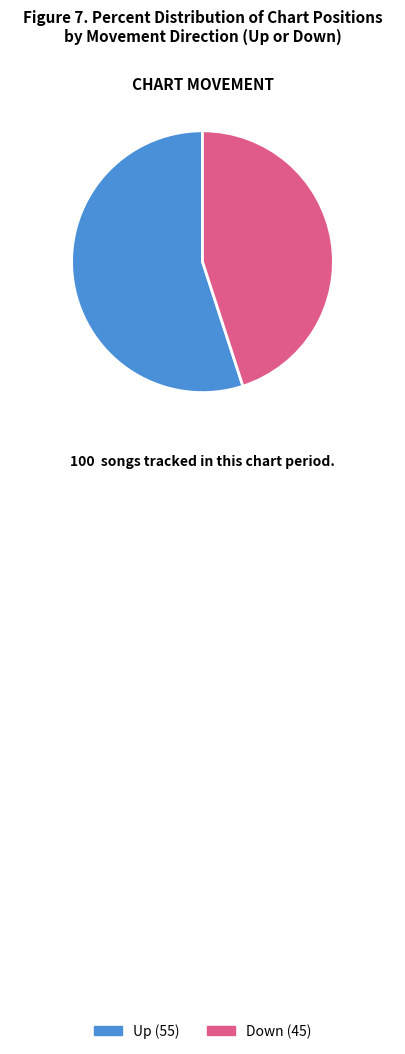

Is there any slice that represents more than half of the pie?

Yes